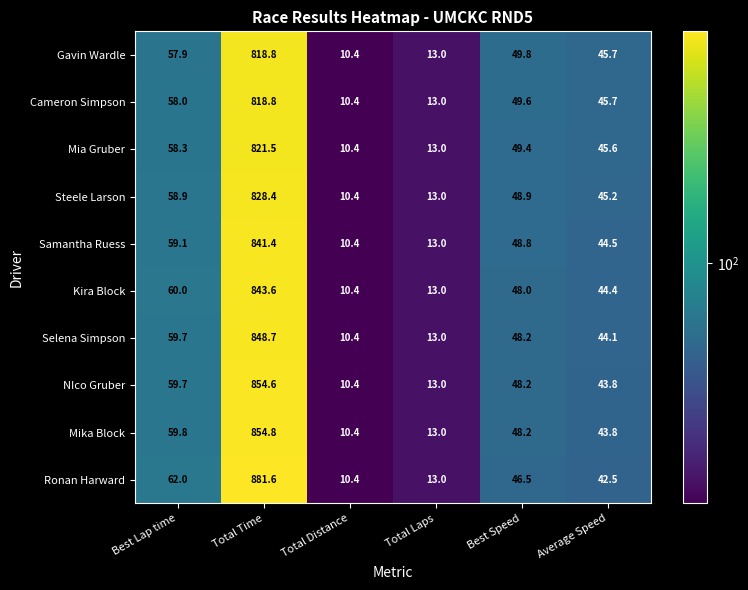

What is the difference between the second highest and minimum values in the Cameron Simpson series?

47.6